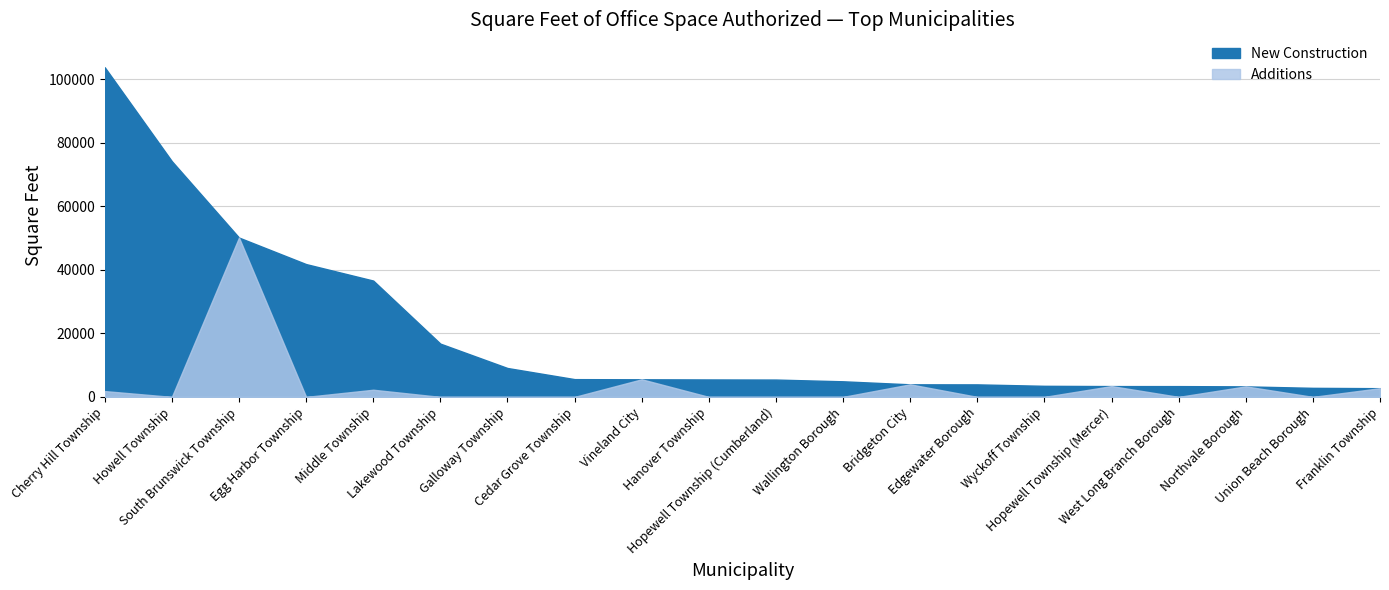

Where is the first local minimum for Additions?

Howell Township